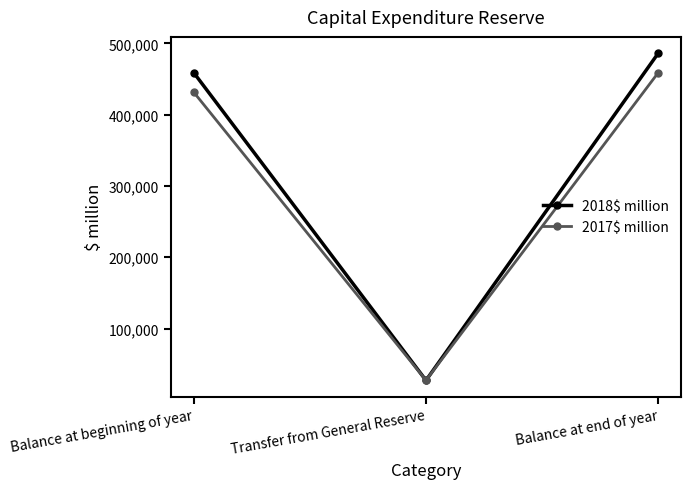

Rank the series at Balance at end of year from lowest to highest value.

2017$ million, 2018$ million